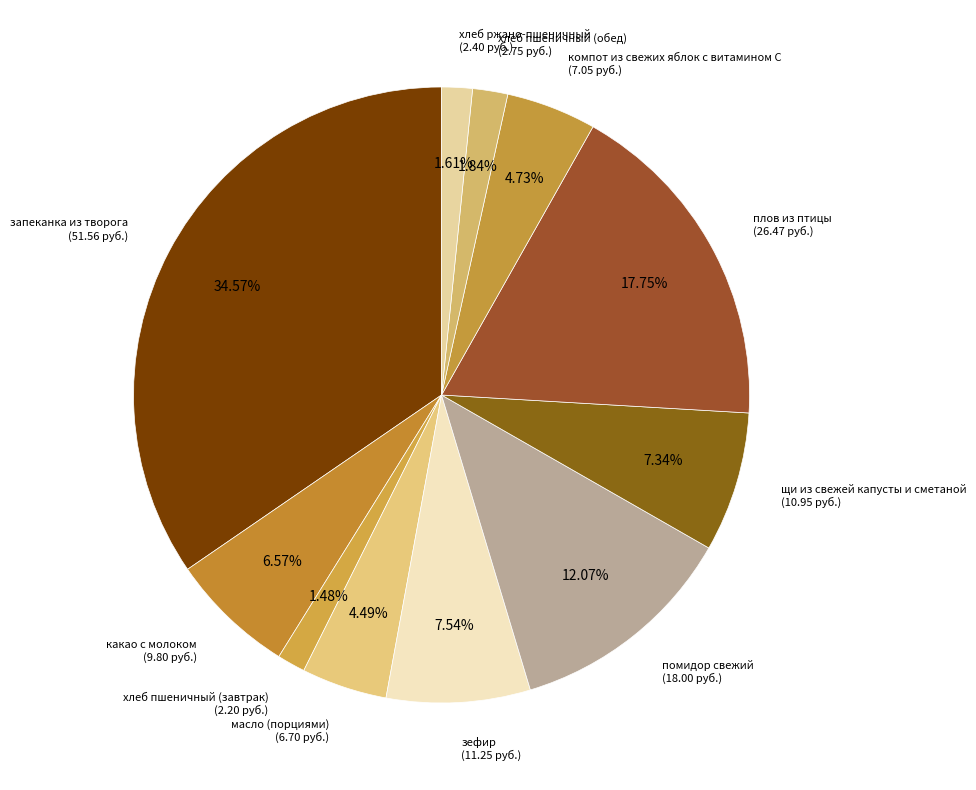

How many slices are in this pie chart?

11